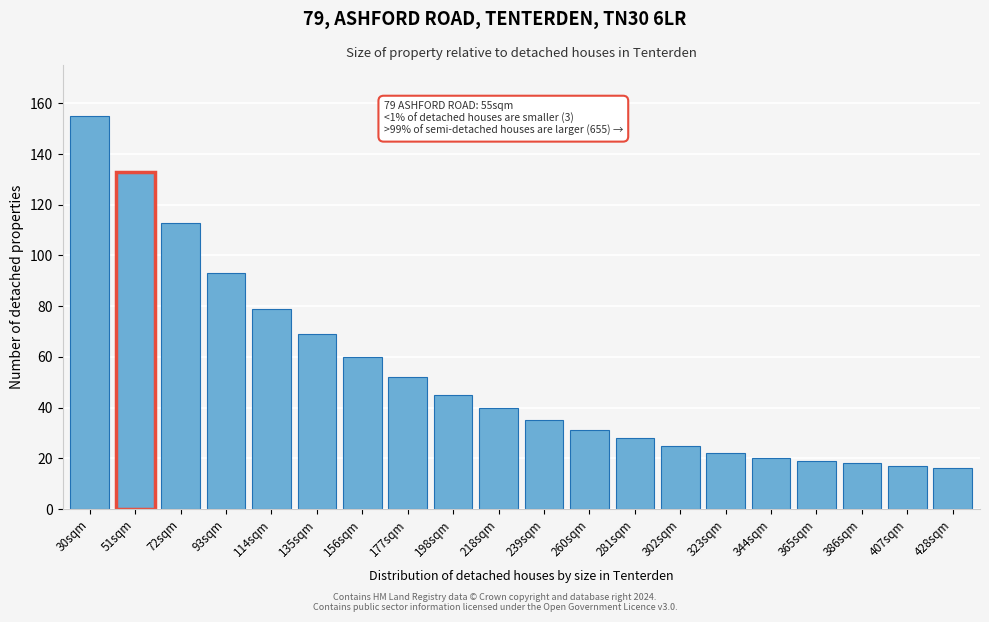

Reading left to right, transcribe all the data shown in this chart.

30sqm=155	51sqm=133	72sqm=113	93sqm=93	114sqm=79	135sqm=69	156sqm=60	177sqm=52	198sqm=45	218sqm=40	239sqm=35	260sqm=31	281sqm=28	302sqm=25	323sqm=22	344sqm=20	365sqm=19	386sqm=18	407sqm=17	428sqm=16